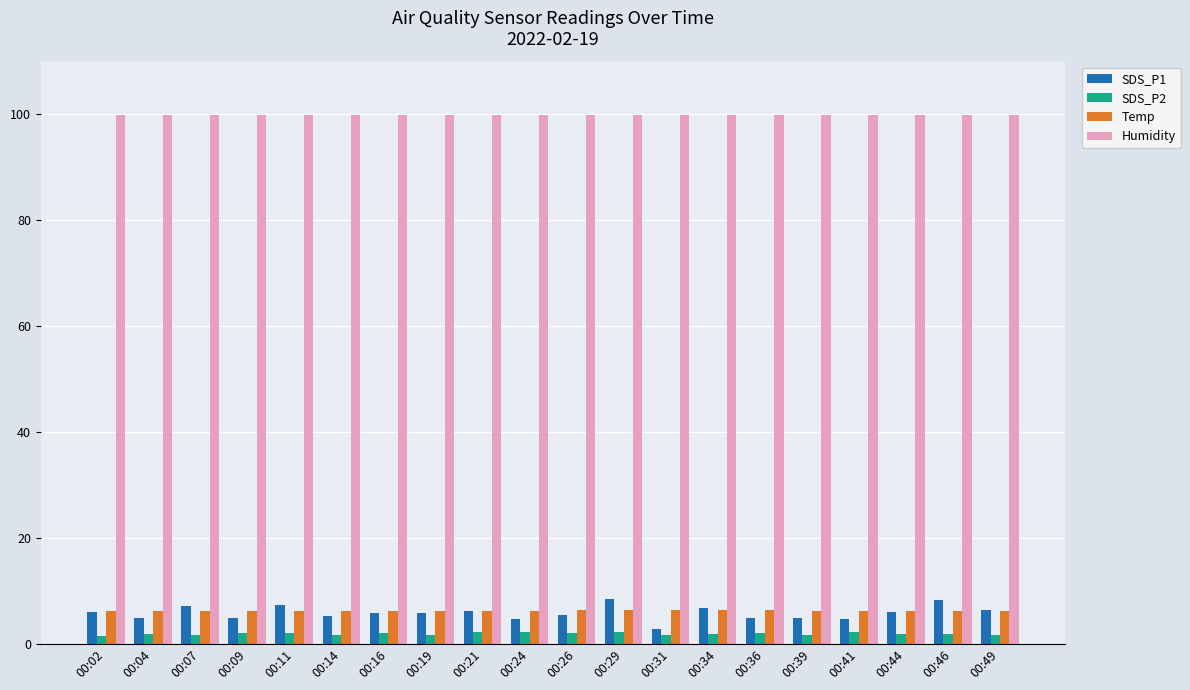

List the series in order of their peak value, lowest first.

SDS_P2, Temp, SDS_P1, Humidity